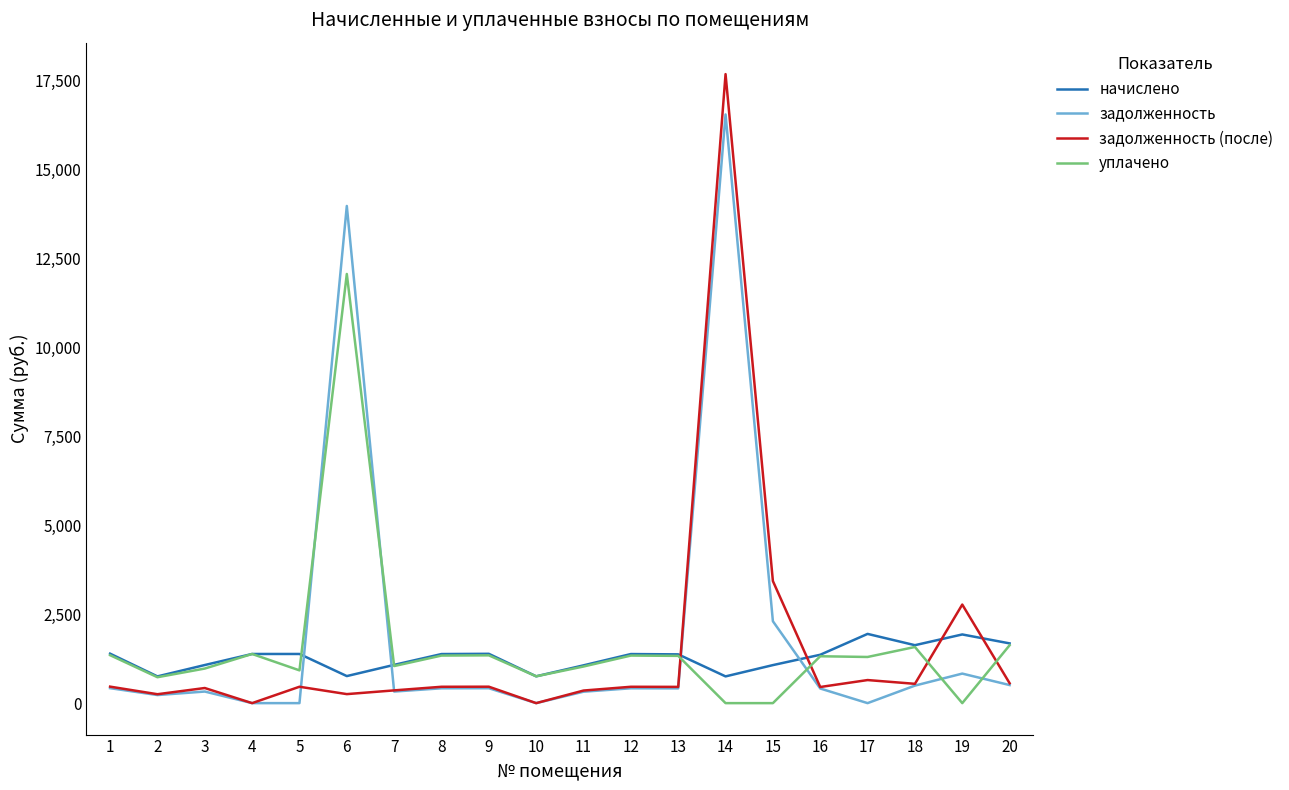

Is the value of начислено at 17 greater than the value of задолженность at 2?

Yes